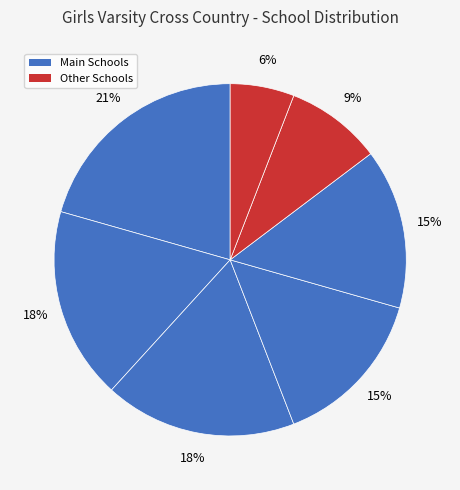

Count the number of slices in the pie.

7